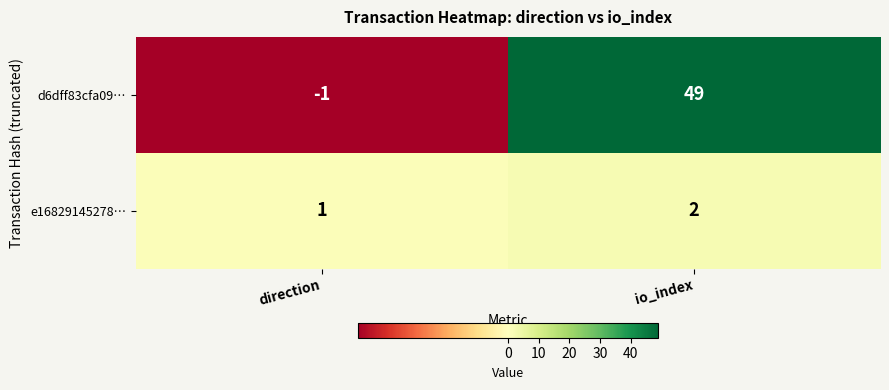

What is the sum of the e16829145278… values at direction and io_index?

3